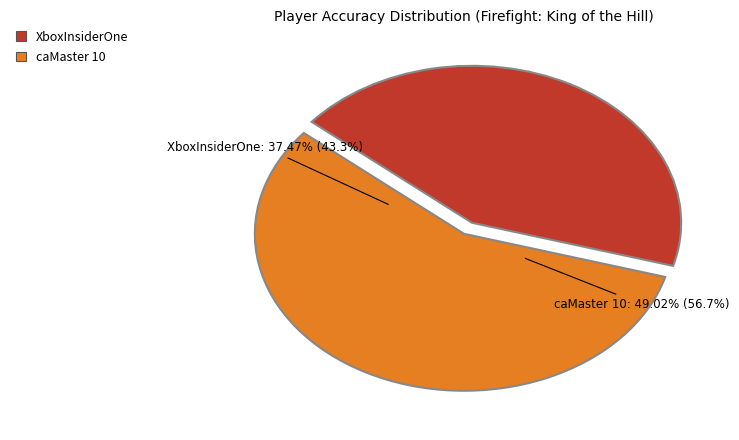

What is the largest slice in the pie chart?

caMaster 10